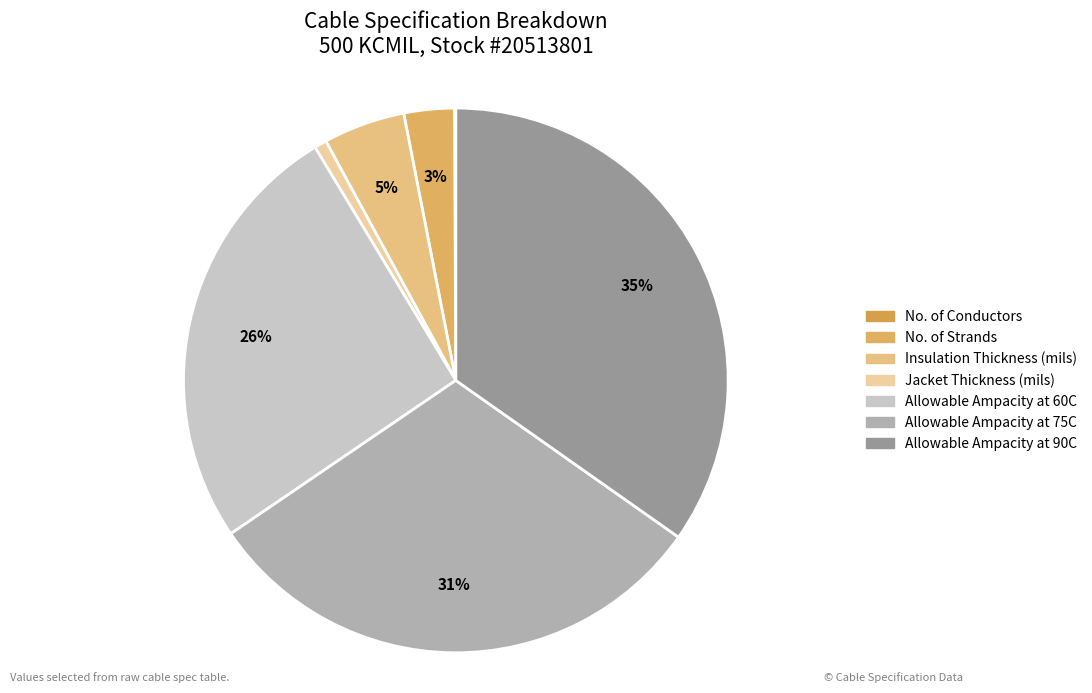

What is the change in value from Jacket Thickness (mils) to Allowable Ampacity at 60C?

+311